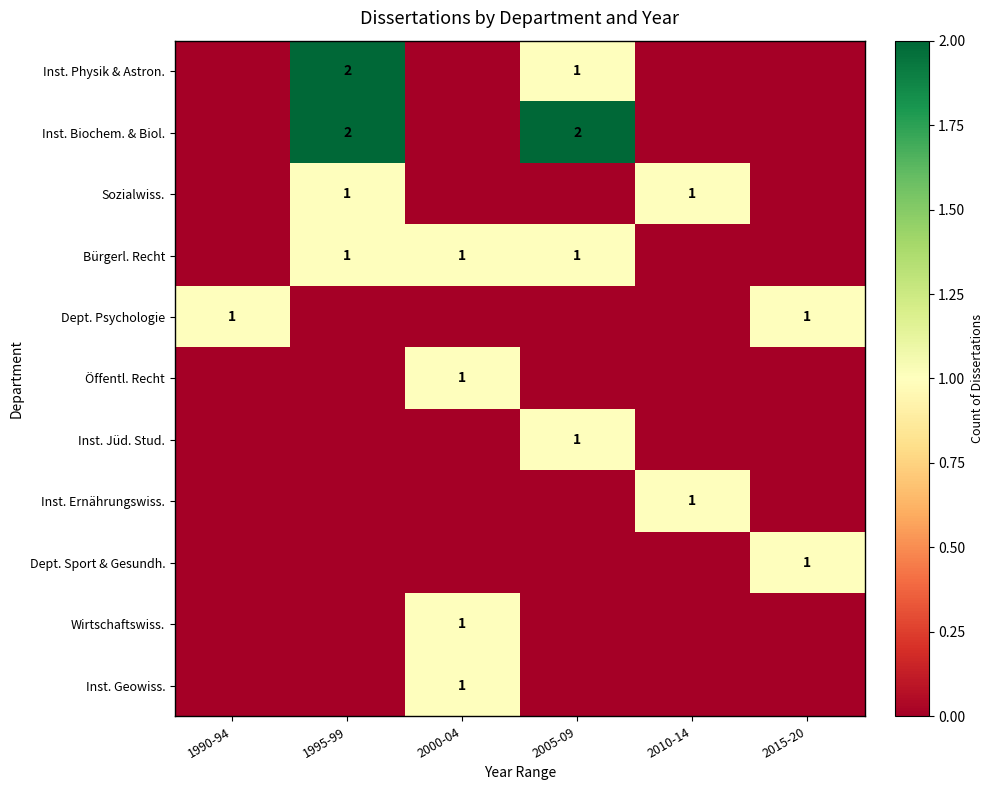

The value of Dept. Sport & Gesundh. at 2015-20 is 1. True or false?

True